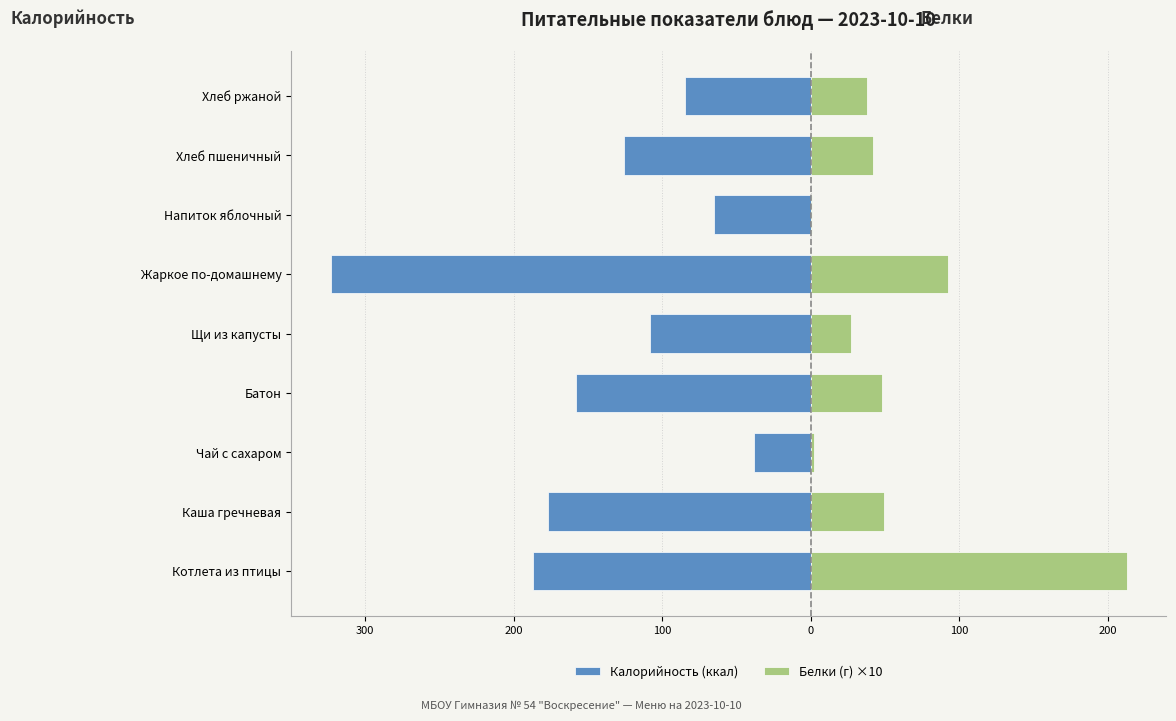

What is the lowest value of the Белки (г) ×10 series?

0.9